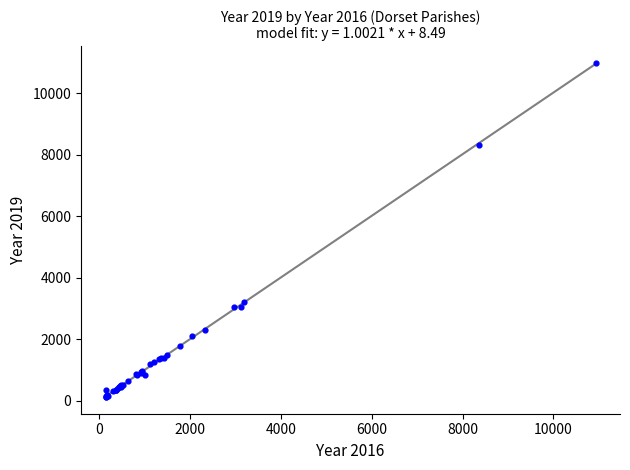

What Y value in the scatter plot is closest to 5559?

3233